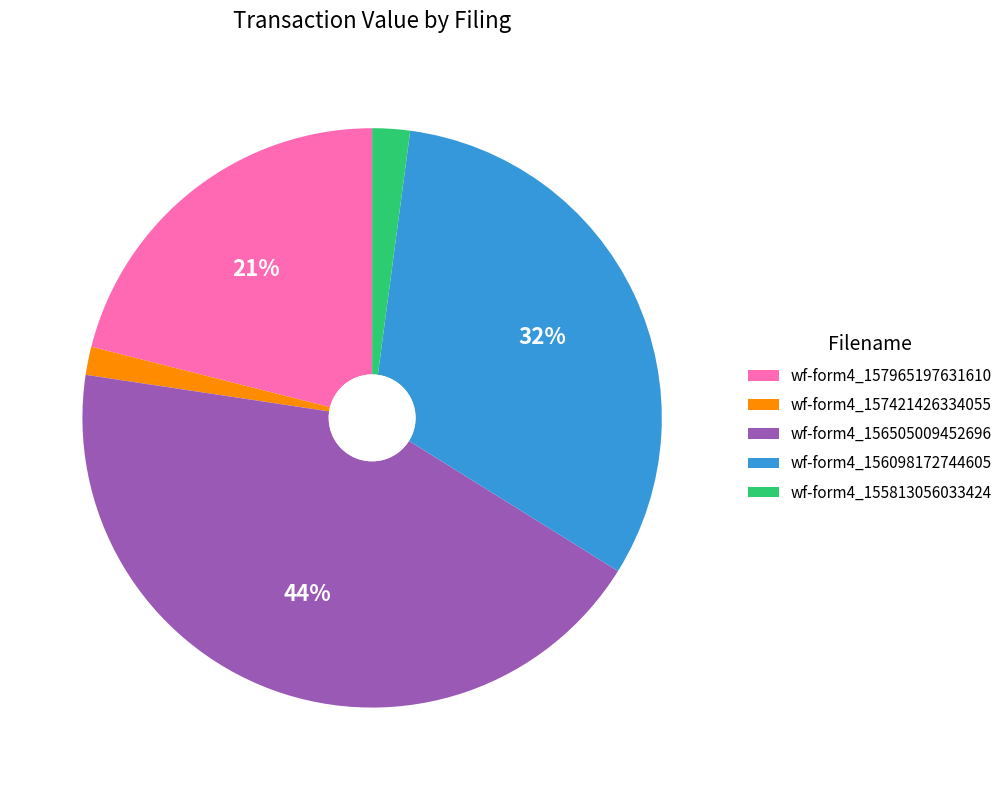

To the nearest percent, what is the average slice percentage?

20%